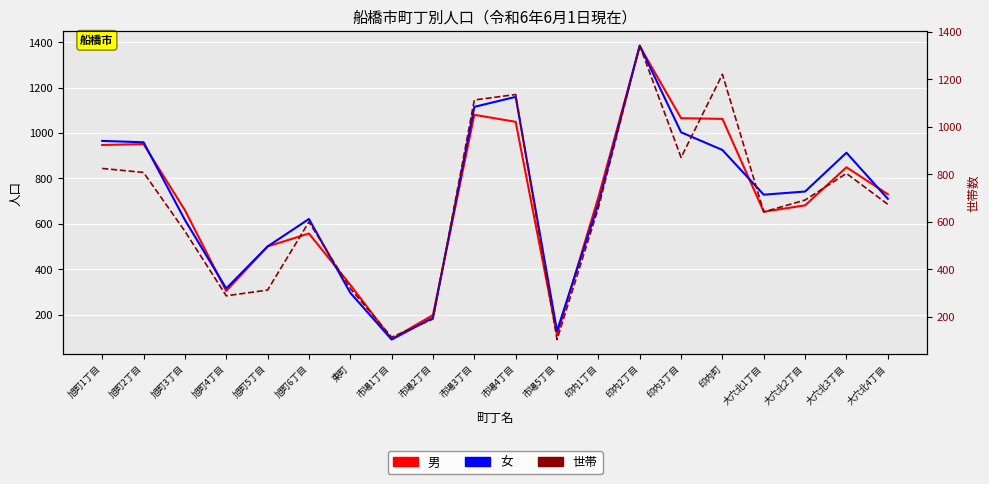

Where is 女 nearest to the value 737?

大穴北2丁目